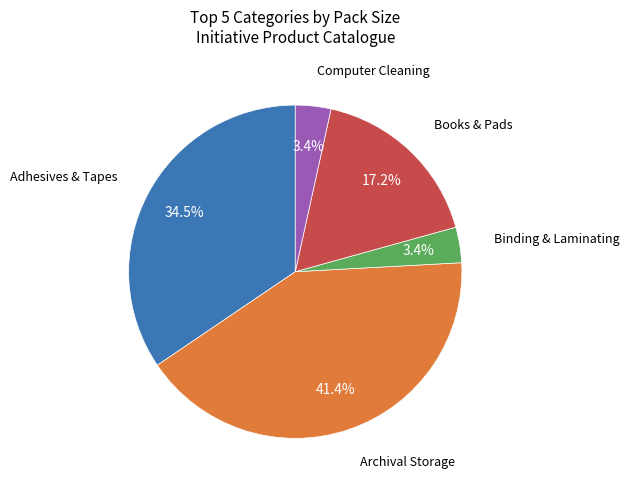

Does any single category account for the majority?

No